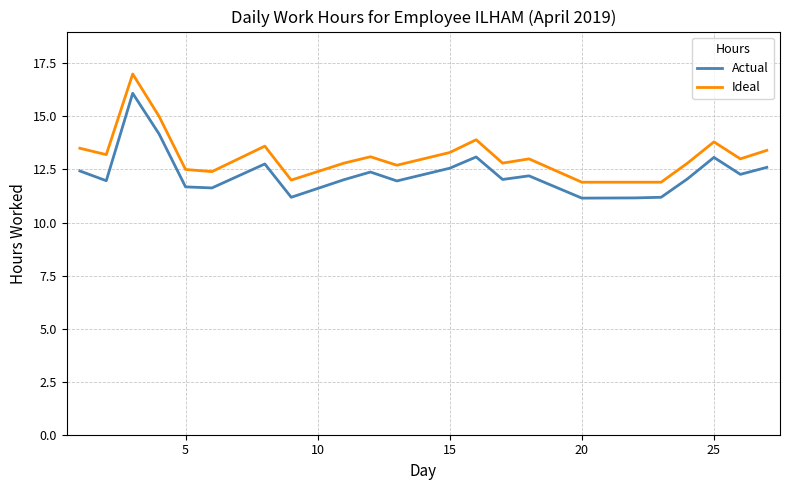

Which series has the widest spread of values?

Ideal